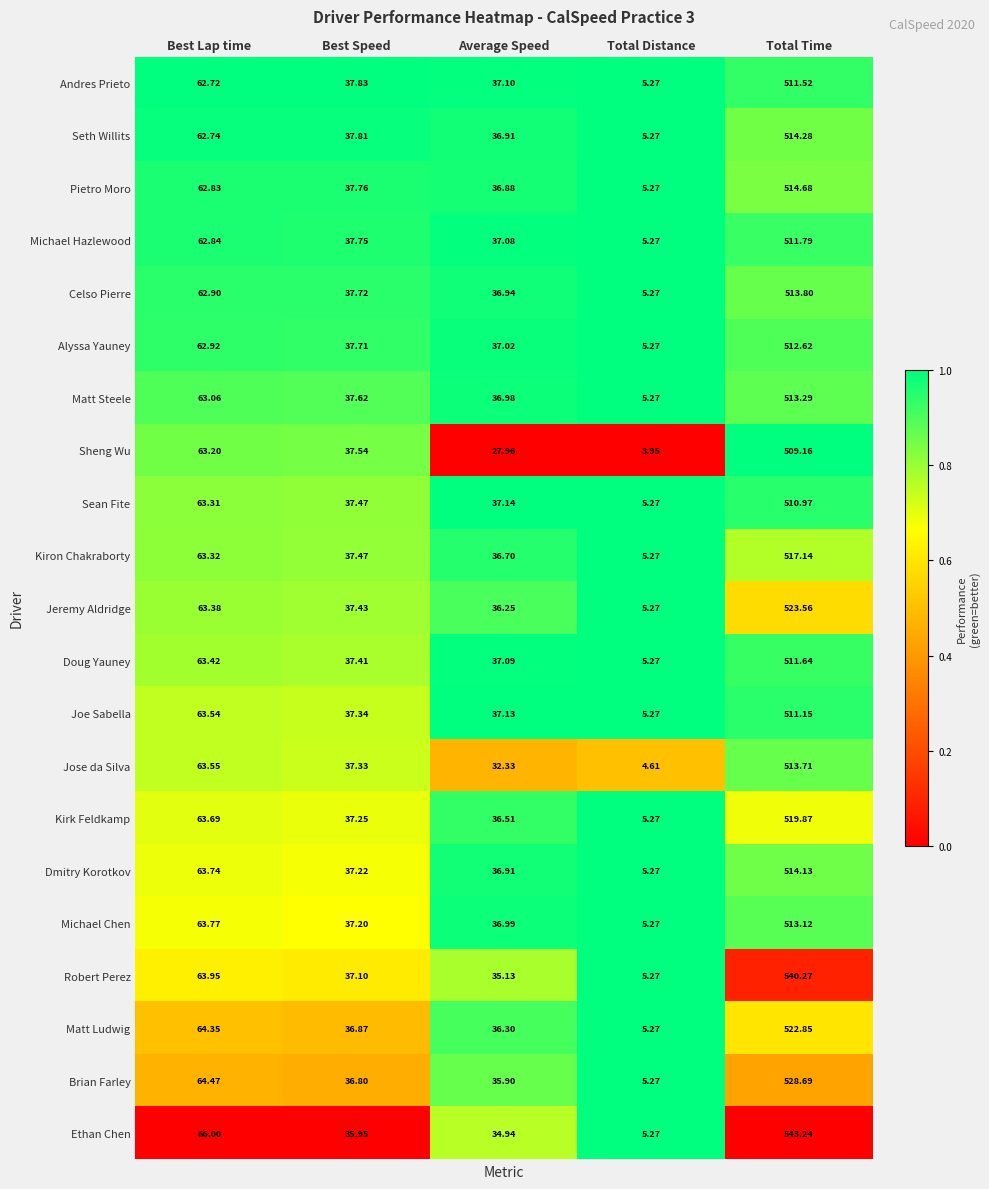

At which category does the chart reach its peak across all series?

Total Time